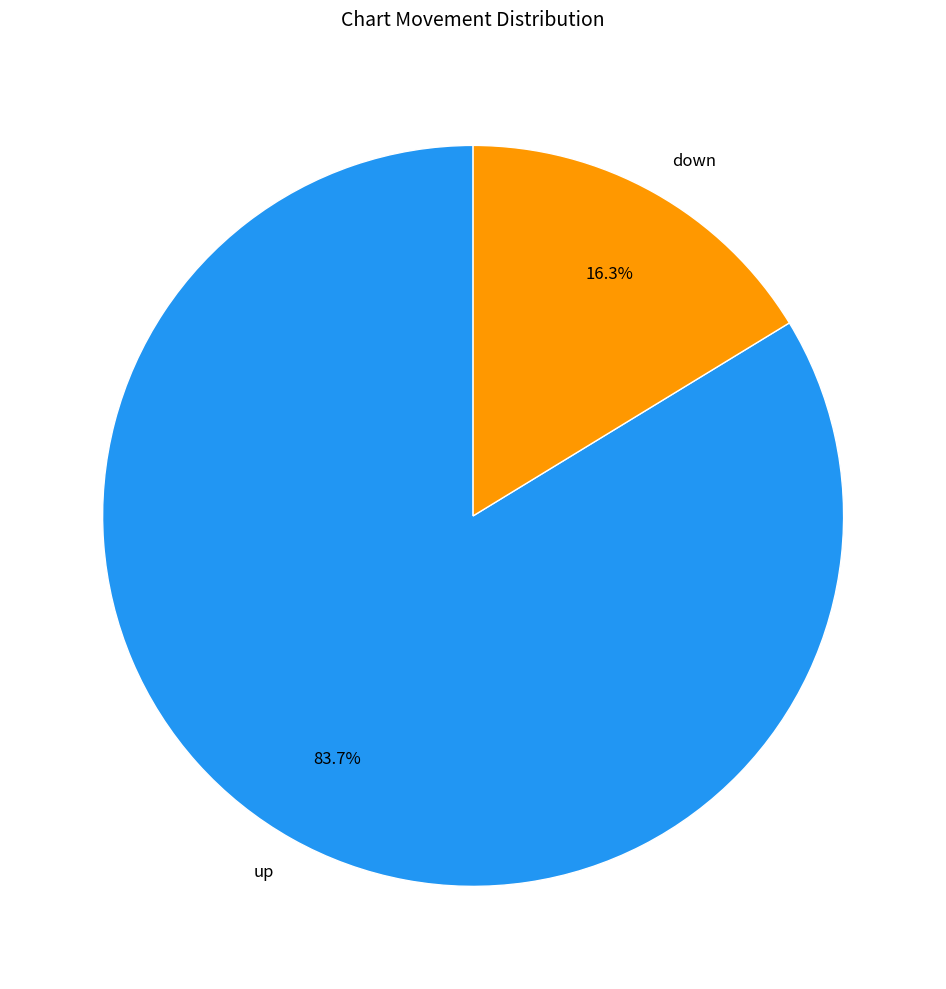

What percentage is the down slice, to the nearest percent?

16%